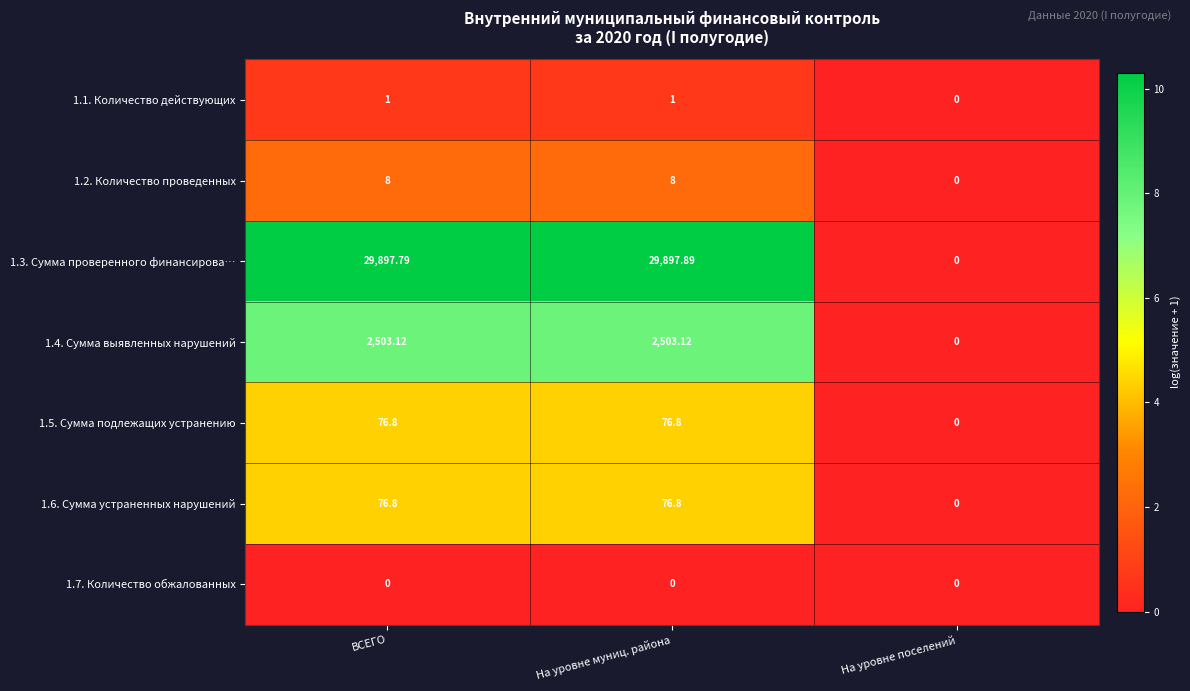

Which label corresponds to the largest value in the chart?

На уровне муниц. района